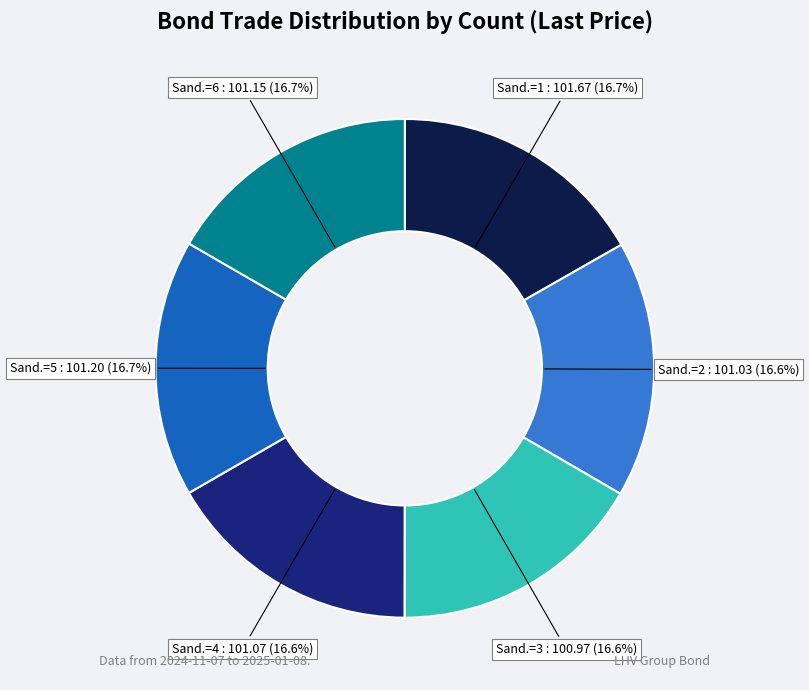

Count the number of slices in the pie.

6